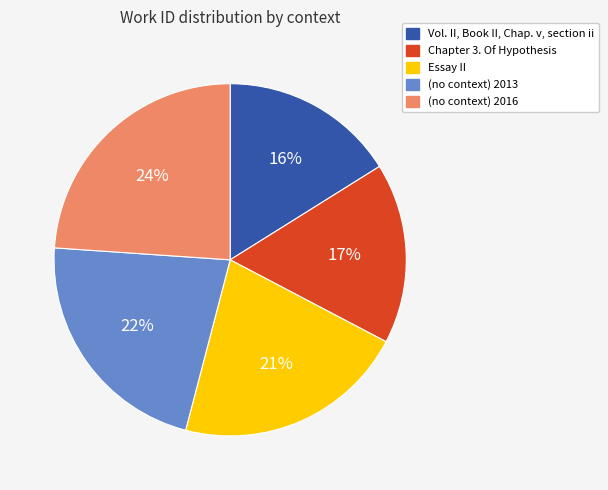

Does Essay II account for over 50% of the chart?

No